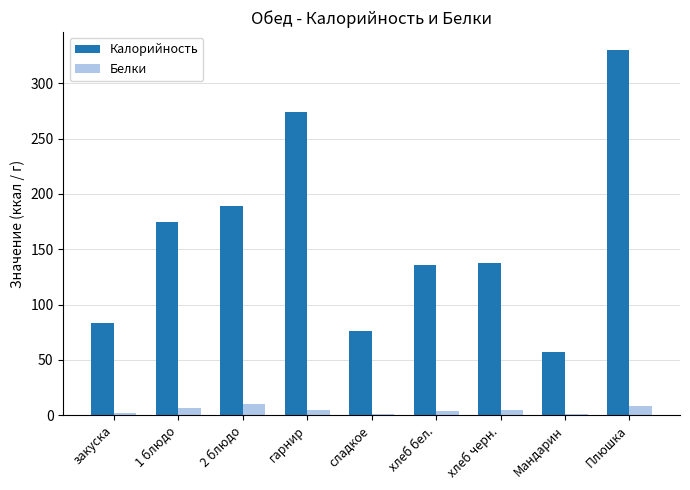

Which series changed the most between 1 блюдо and Плюшка?

Калорийность